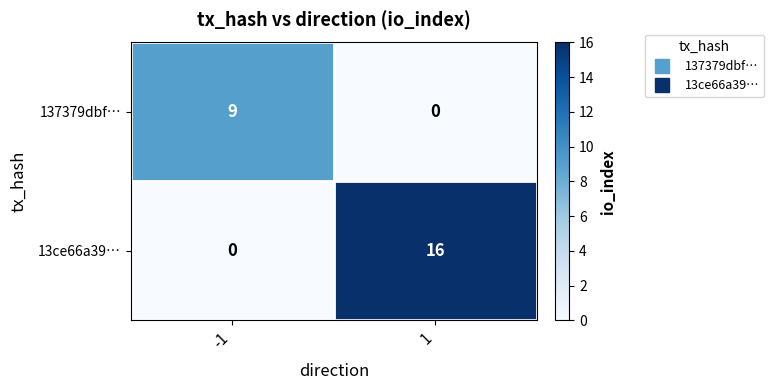

Rank the series by their average value, from highest to lowest.

13ce66a39…, 137379dbf…